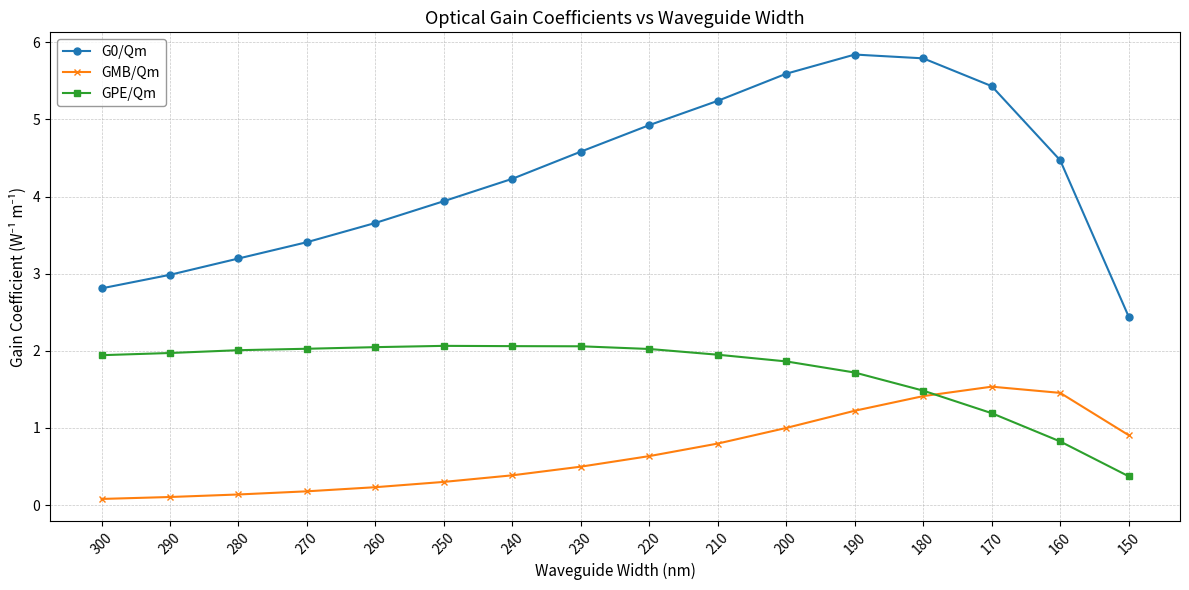

What are all the series names shown in the legend?

G0/Qm, GMB/Qm, GPE/Qm